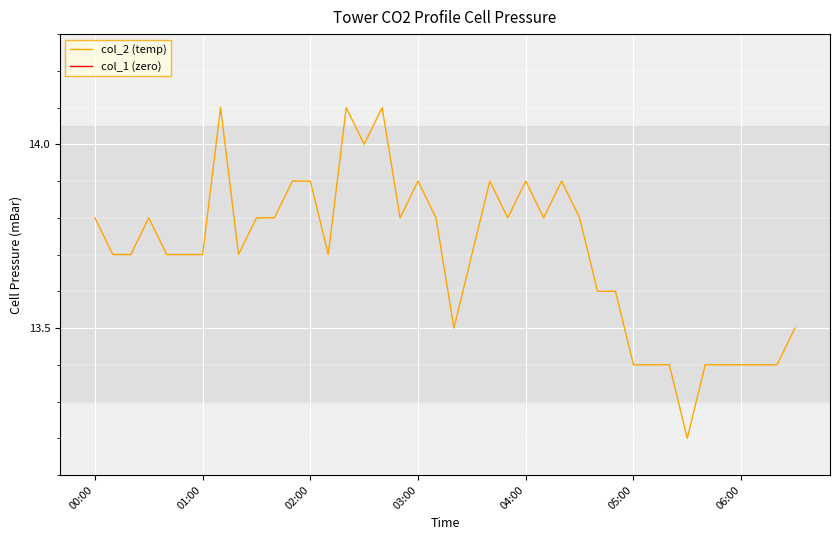

At which label does col_1 (zero) reach its minimum?

00:00